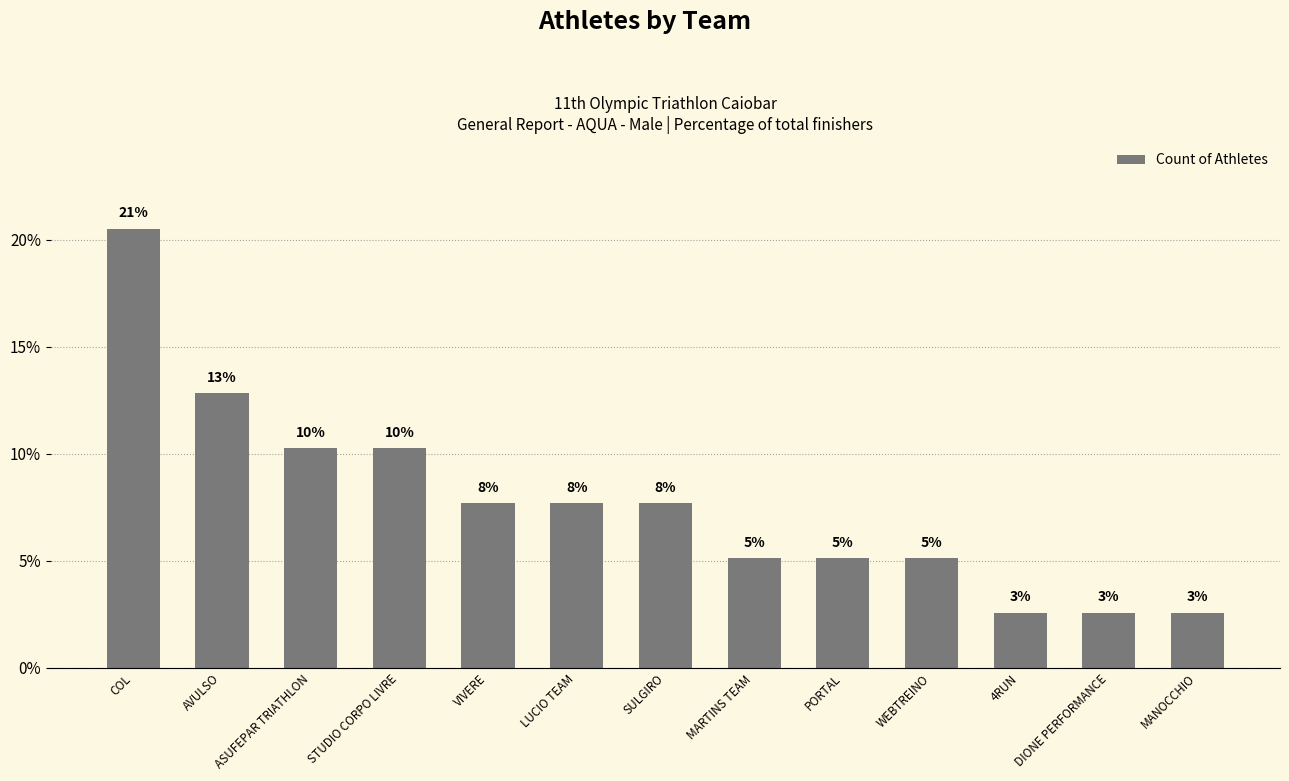

Does the chart contain any negative values?

No